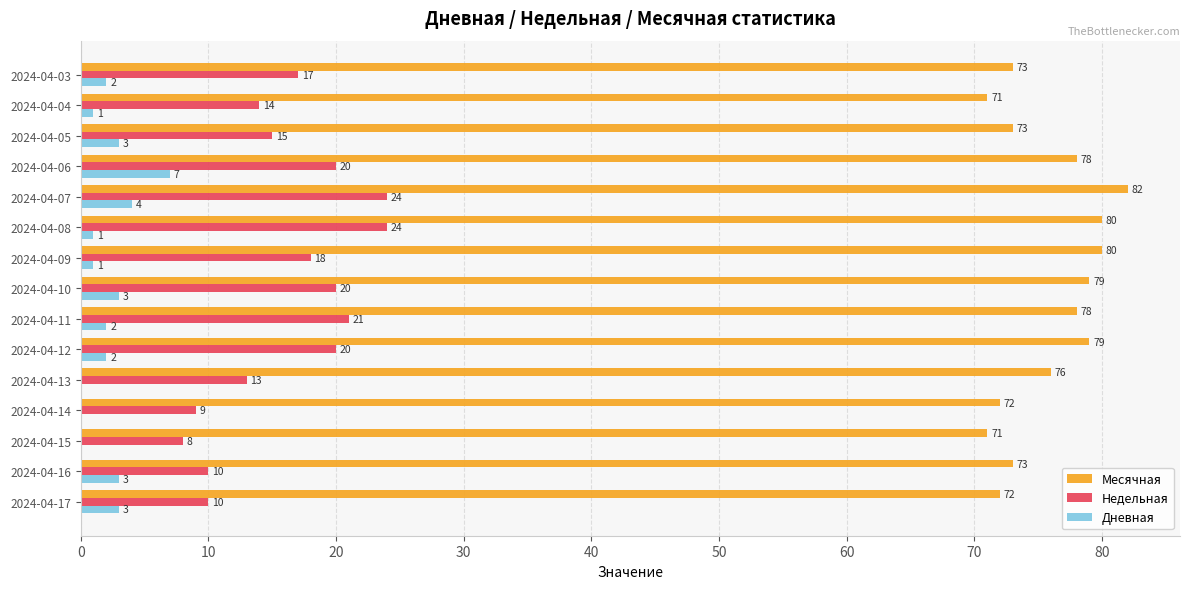

How many data points does each series have?

15